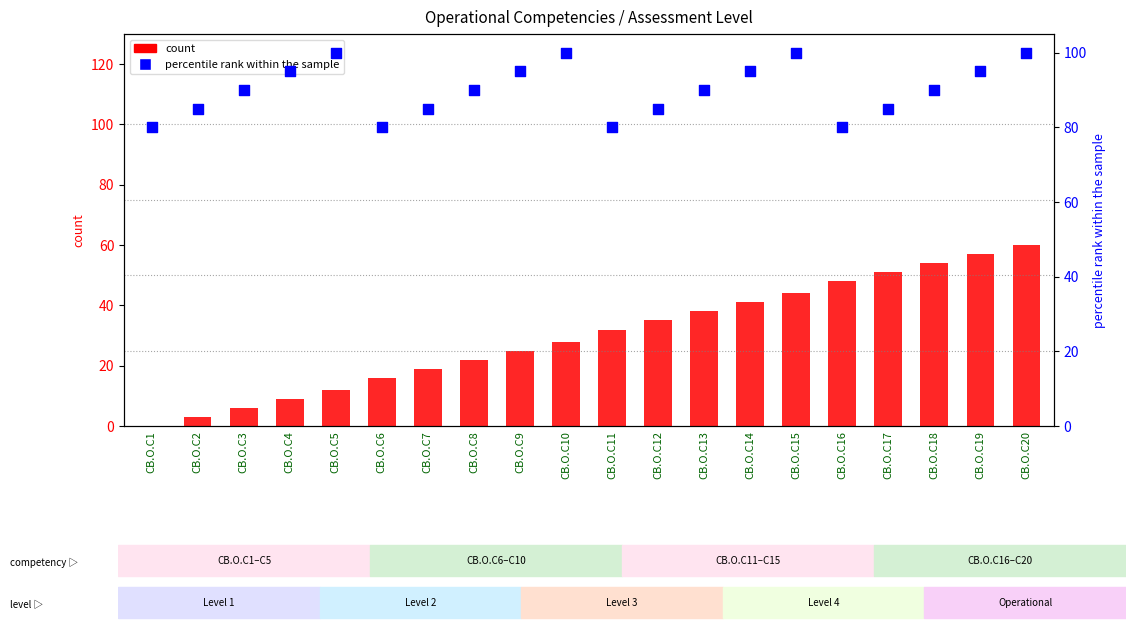

Which series has the largest total across all categories?

percentile rank within the sample